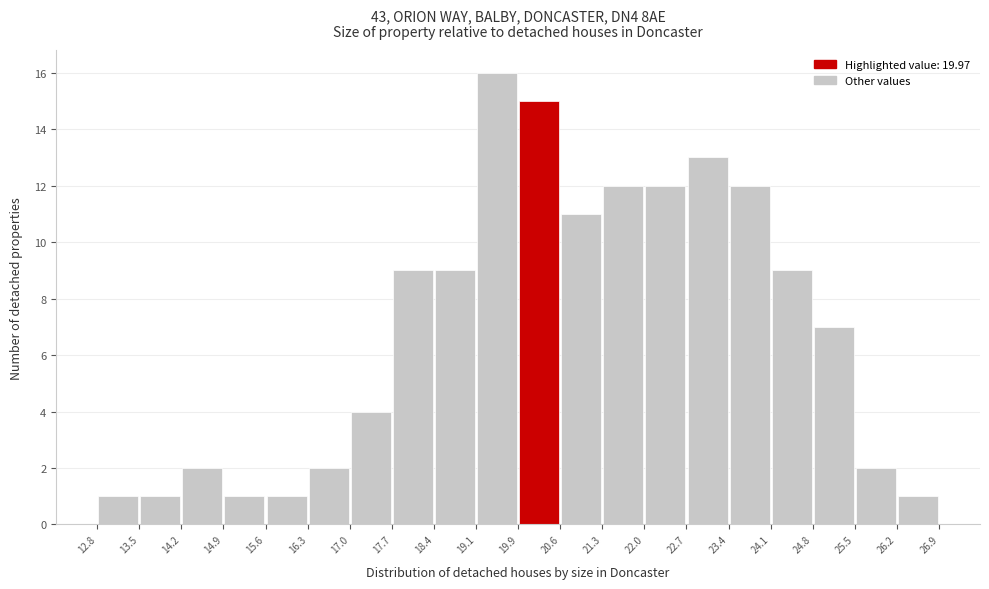

Reading left to right, transcribe this chart: for each bar, give the range it covers on the x-axis and its height. The values are not printed on the chart, so give them approximately, as read against the axis.

12.8 to 13.5: 1
13.5 to 14.2: 1
14.2 to 14.9: 2
14.9 to 15.6: 1
15.6 to 16.3: 1
16.3 to 17.0: 2
17.0 to 17.7: 4
17.7 to 18.4: 9
18.4 to 19.1: 9
19.1 to 19.9: 16
19.9 to 20.6: 15
20.6 to 21.3: 11
21.3 to 22.0: 12
22.0 to 22.7: 12
22.7 to 23.4: 13
23.4 to 24.1: 12
24.1 to 24.8: 9
24.8 to 25.5: 7
25.5 to 26.2: 2
26.2 to 26.9: 1